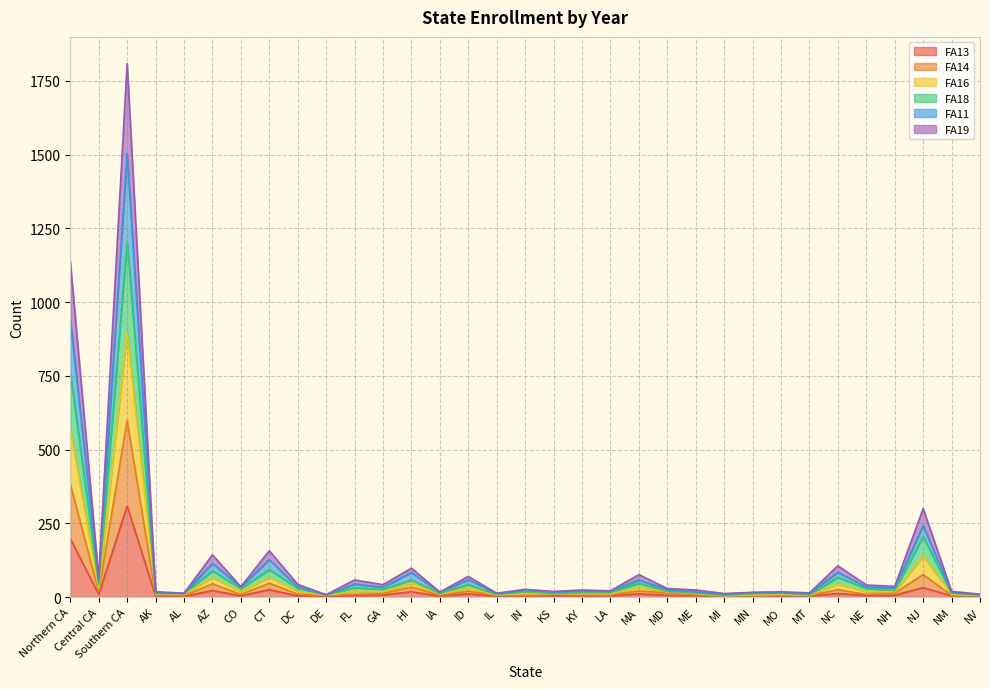

What is the value of the FA19 point at the 11th from the left?

9